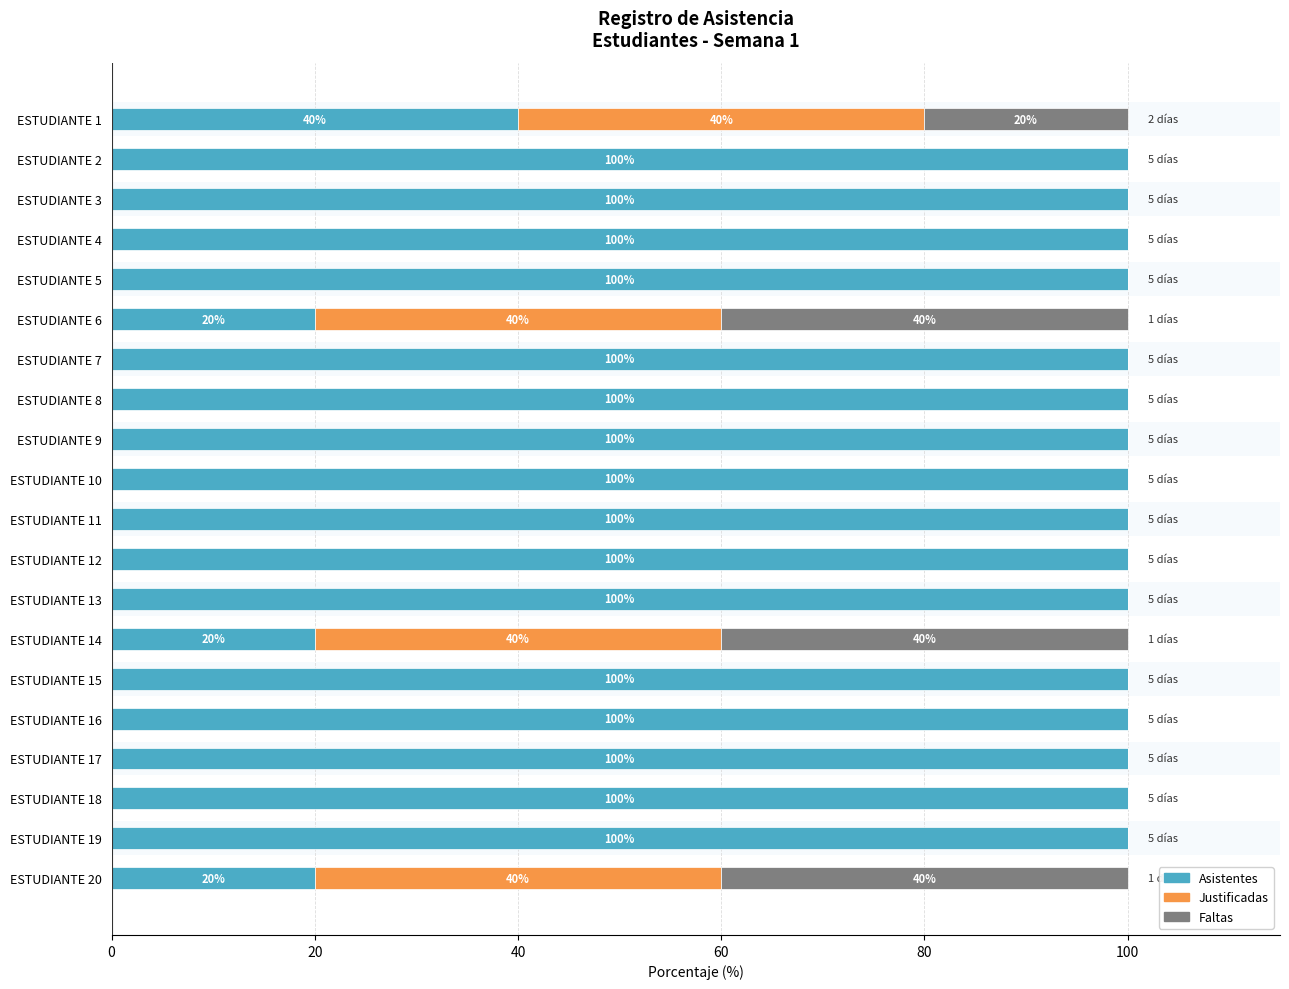

Reading left to right, transcribe all the data shown in this chart.

Asistentes: 40	100	100	100	100	20	100	100	100	100	100	100	100	20	100	100	100	100	100	20
Justificadas: 40	0	0	0	0	40	0	0	0	0	0	0	0	40	0	0	0	0	0	40
Faltas: 20	0	0	0	0	40	0	0	0	0	0	0	0	40	0	0	0	0	0	40